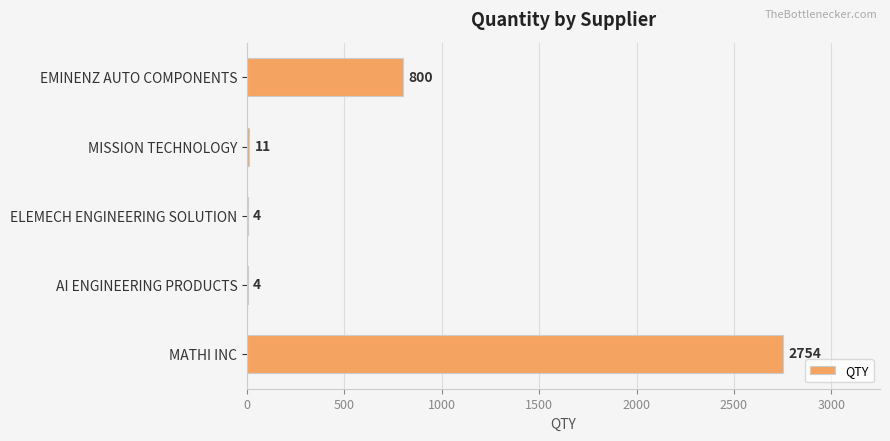

What is the sum of all values?

3573